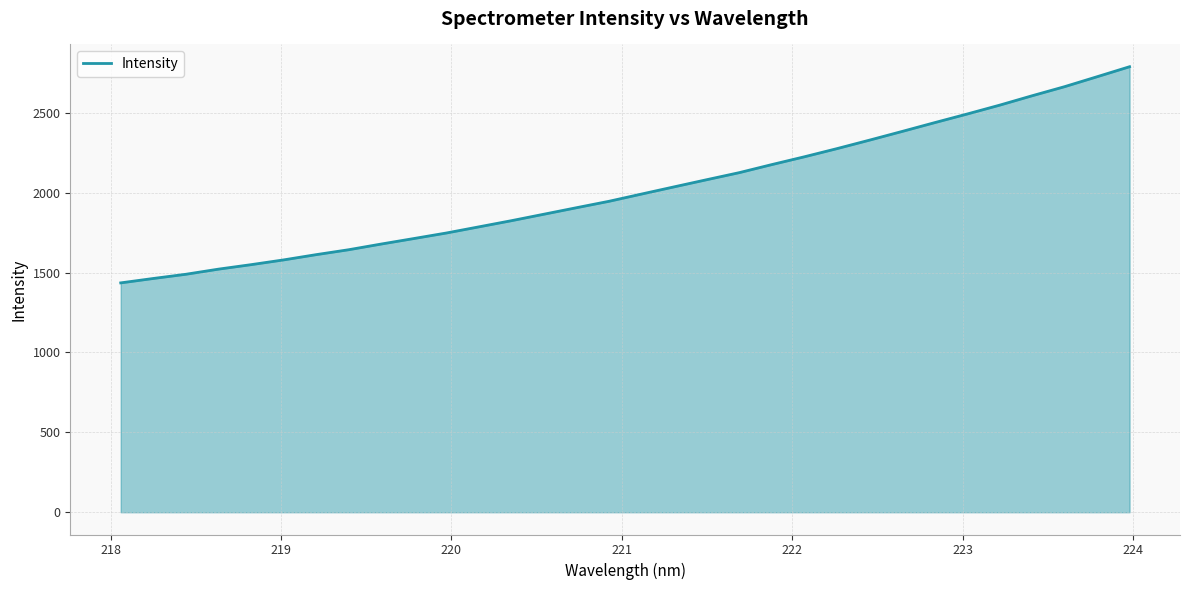

What is the maximum value shown in the chart?

2788.2